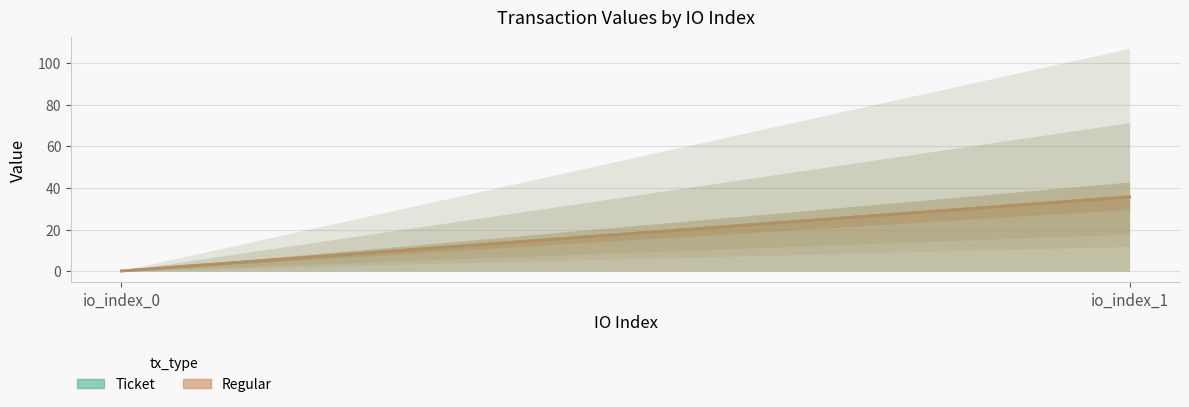

What is the sum of the Regular values at io_index_0 and io_index_1?

35.8